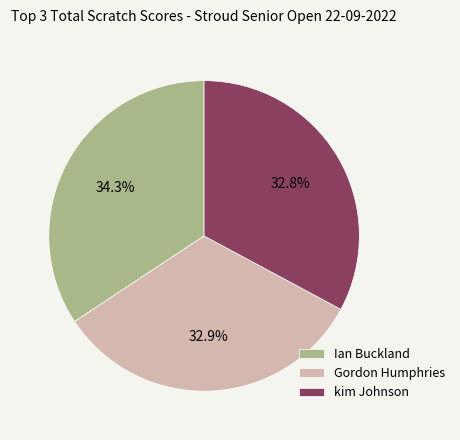

Is there any slice that represents more than half of the pie?

No